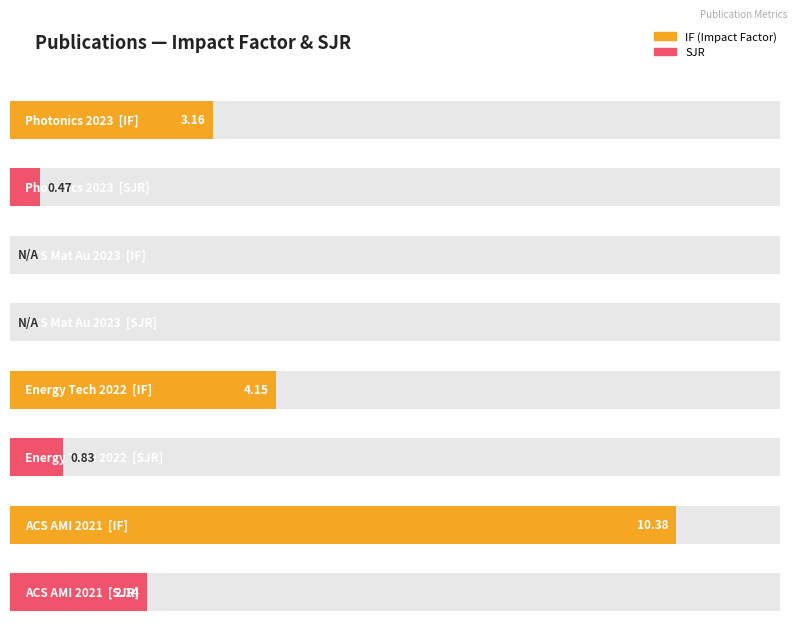

Where is SJR nearest to the value 1?

2022